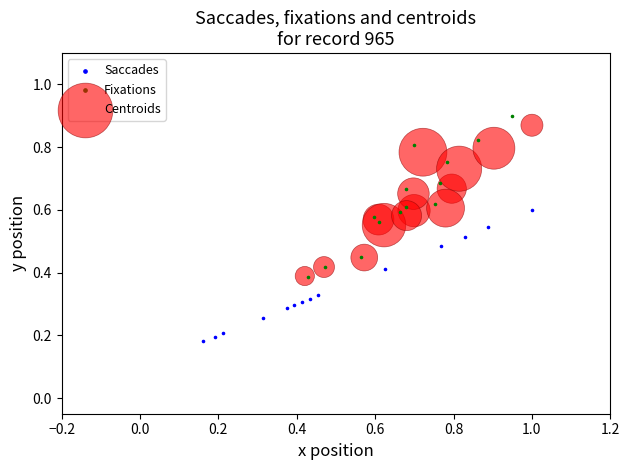

Which series has the widest spread of Y values?

Fixations